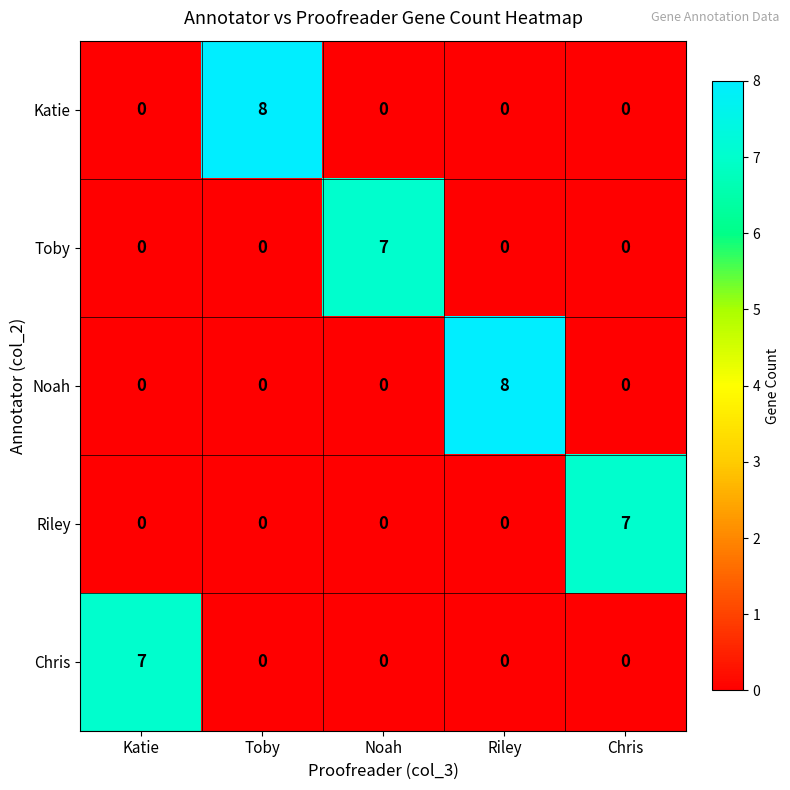

What is the difference between the highest and lowest values at Chris?

7